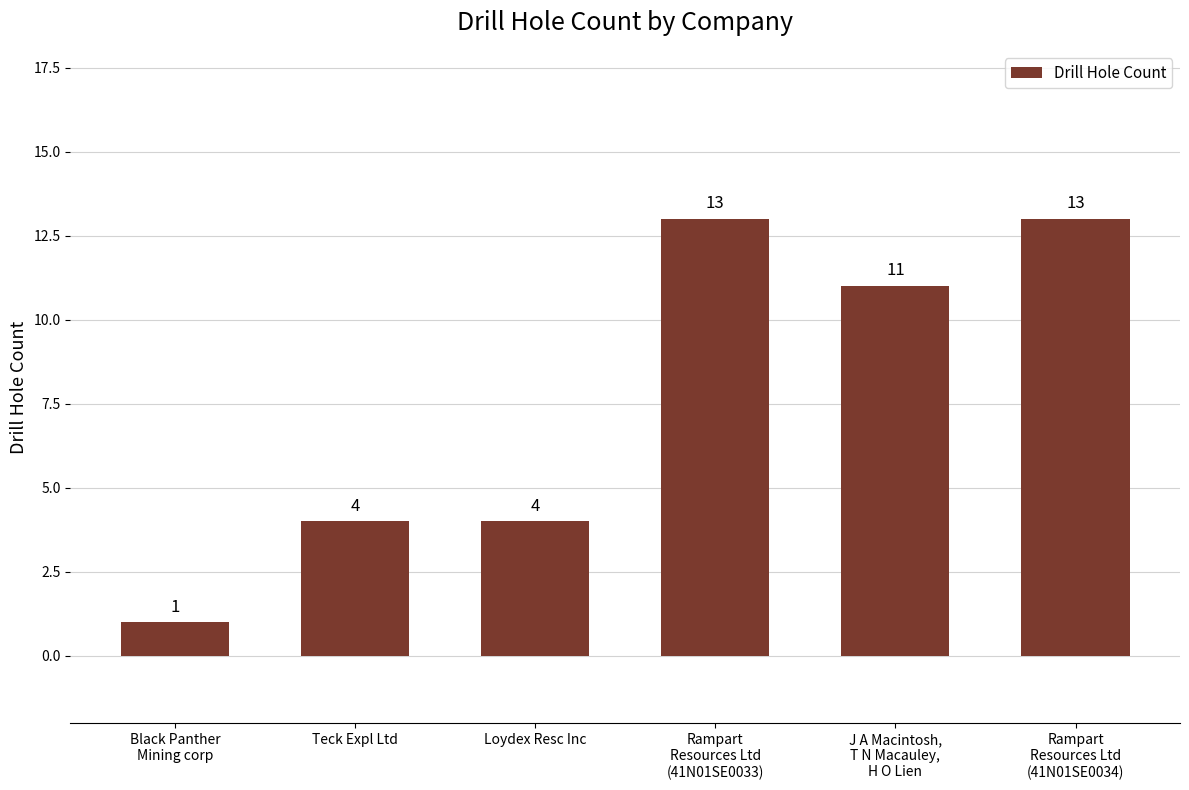

What is the maximum value shown in the chart?

13